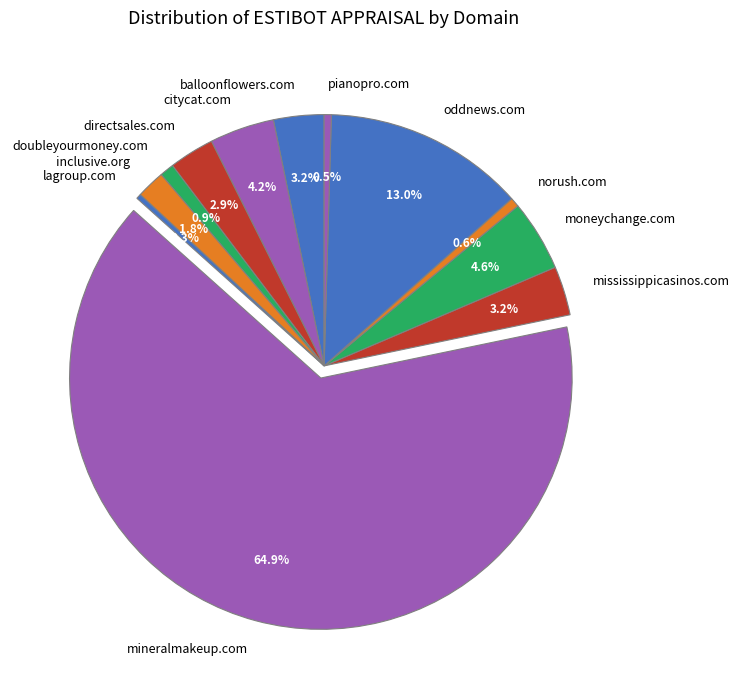

Is it true that inclusive.org is 2% of the pie?

True